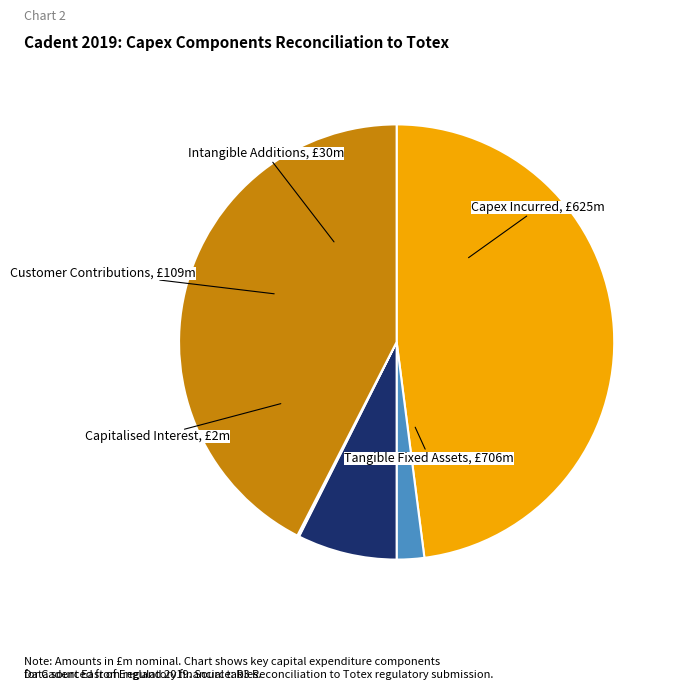

Is there any slice that represents more than half of the pie?

No